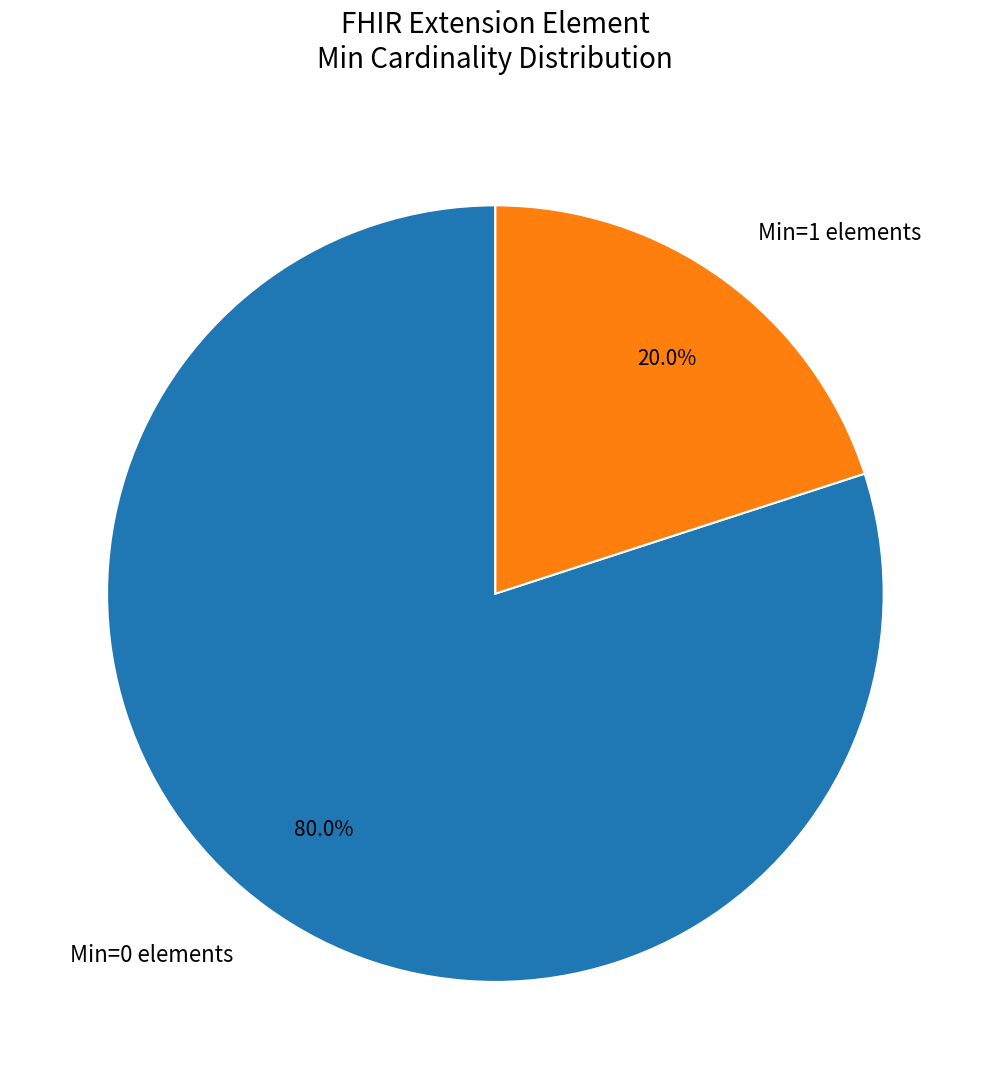

What is the ratio of the value at Min=0 elements to the value at Min=1 elements?

4.0